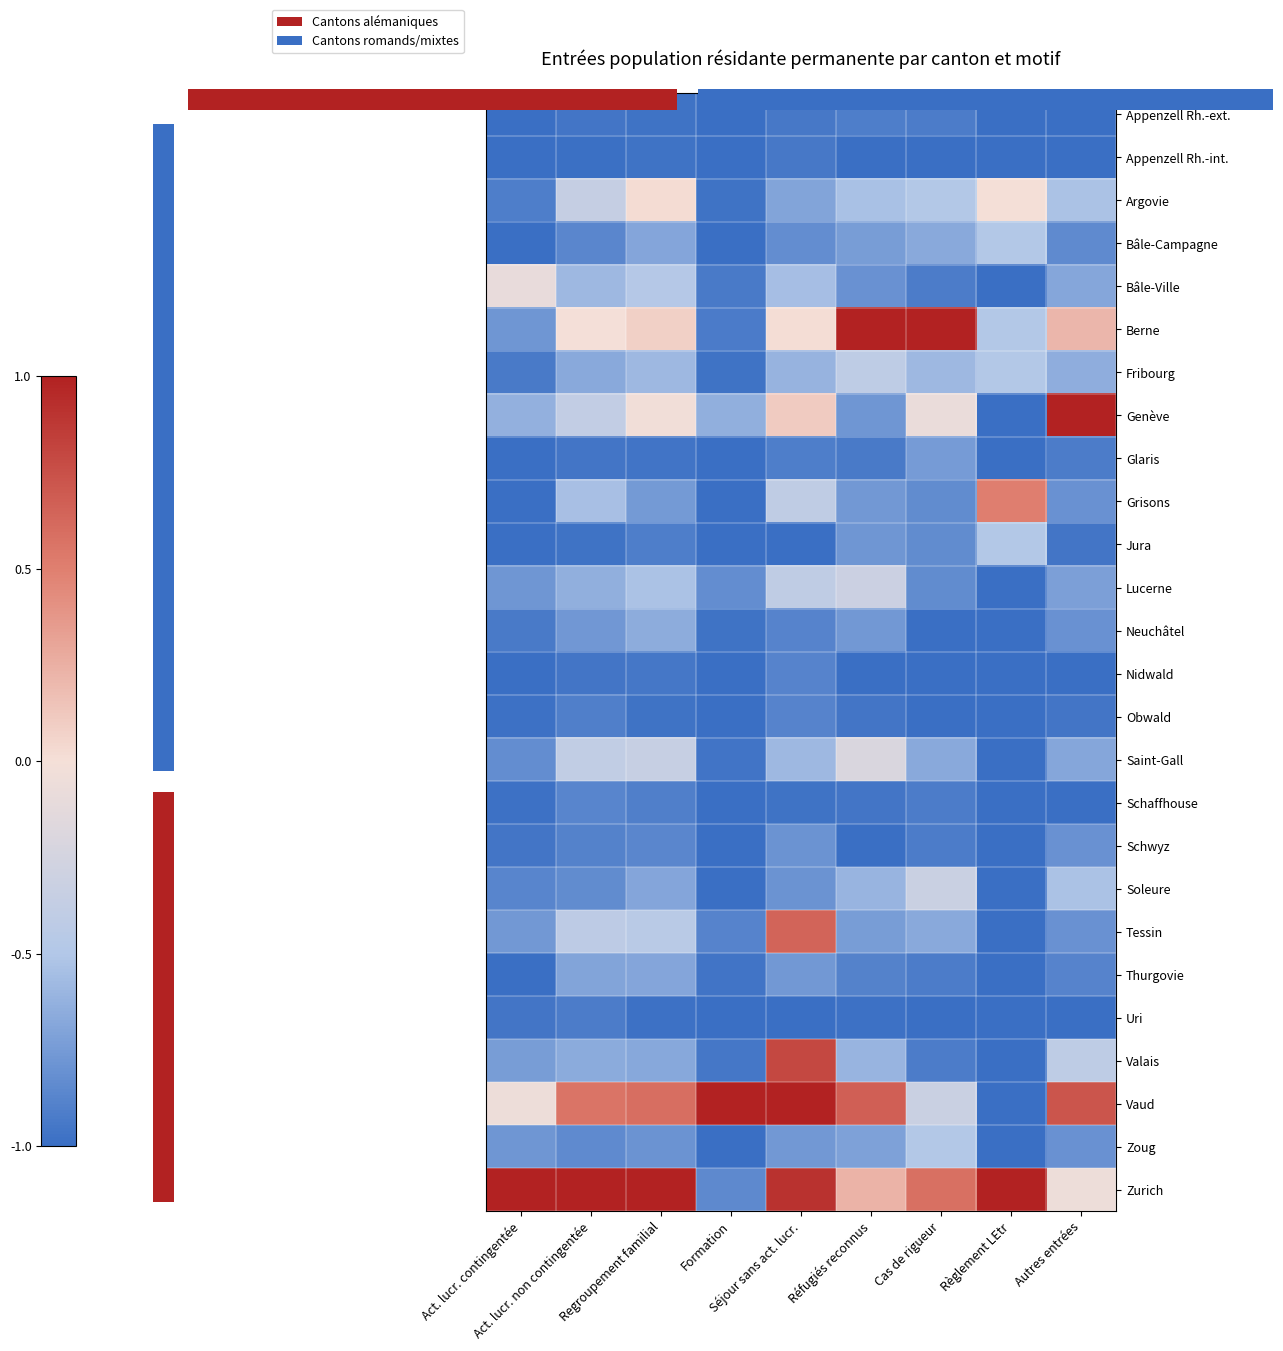

Which series has the largest total across all categories?

Zurich